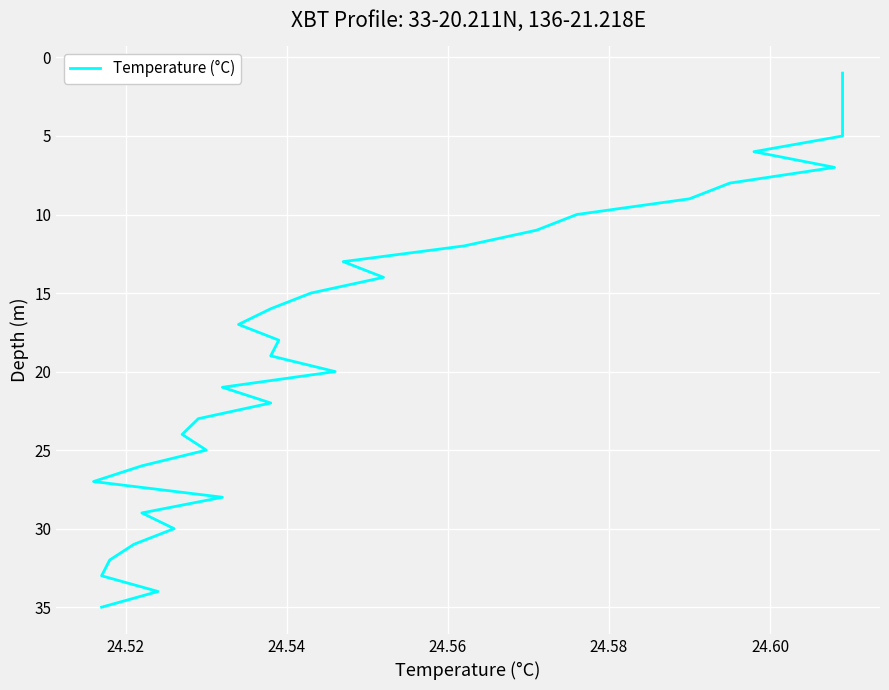

What is the sum of all values?

630